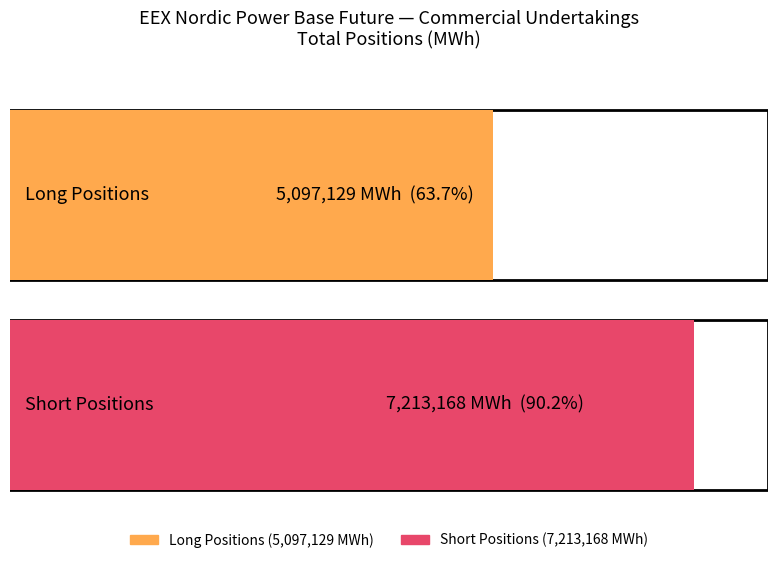

What are all the series names shown in the legend?

Long, Short